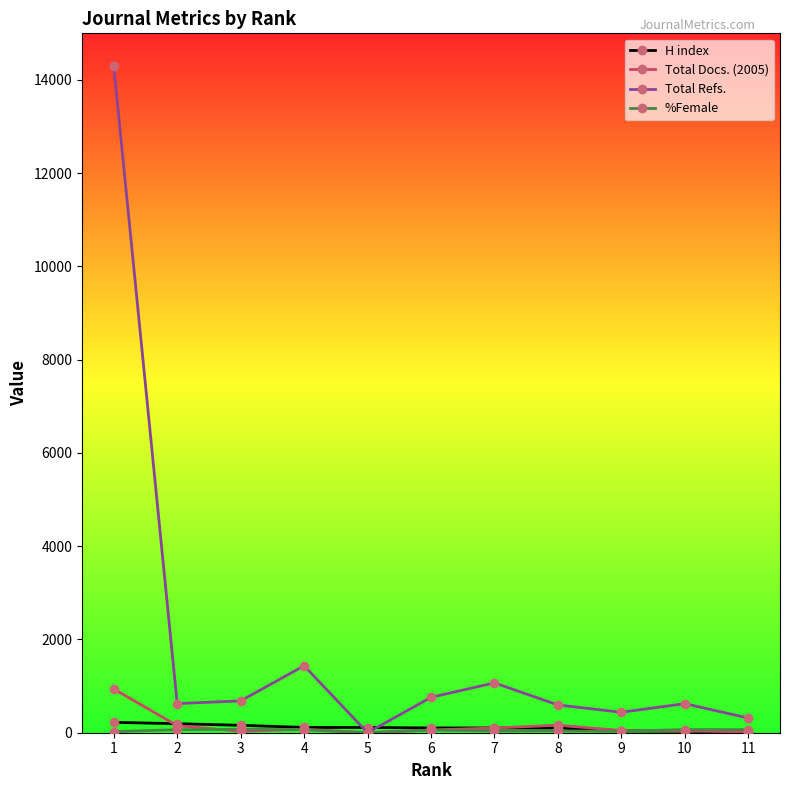

Which series has the largest total across all categories?

Total Refs.